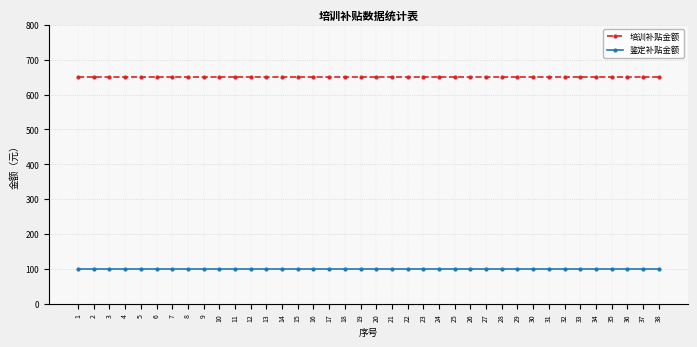

How many lines are shown in the chart?

2